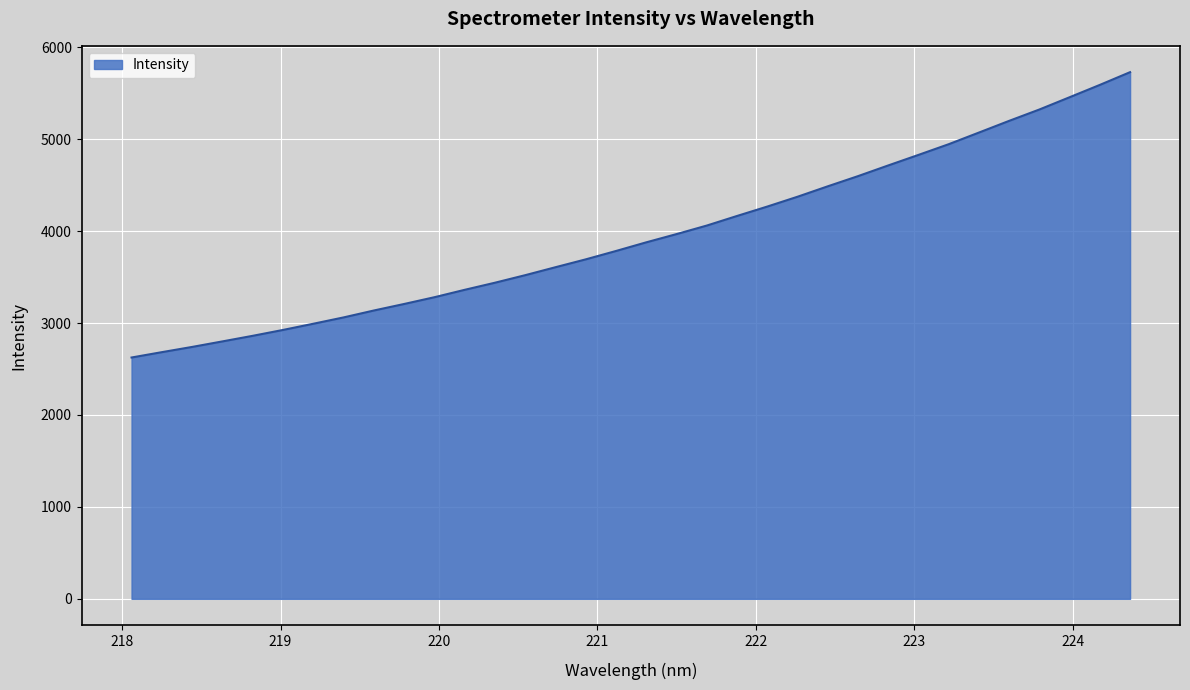

What is the greatest value displayed?

5729.7